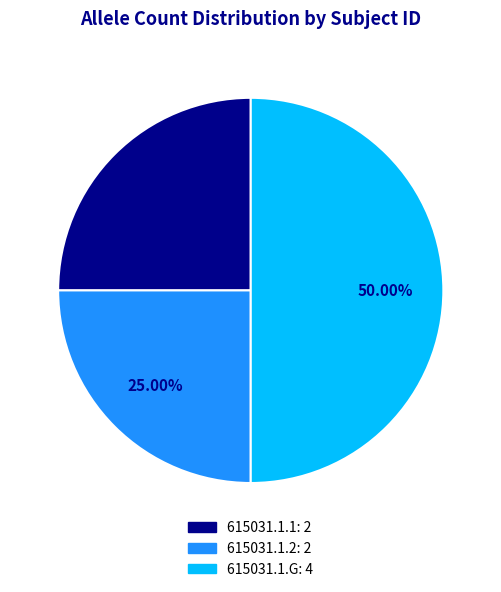

To the nearest percent, what percentage of the pie is 615031.1.2?

25%